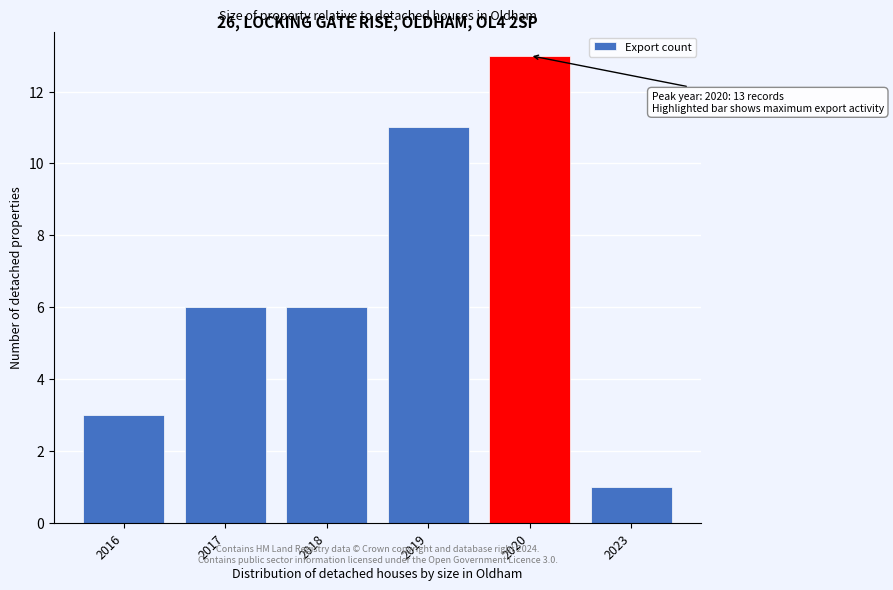

Reading left to right, list all the values displayed in this chart.

2016=3	2017=6	2018=6	2019=11	2020=13	2023=1